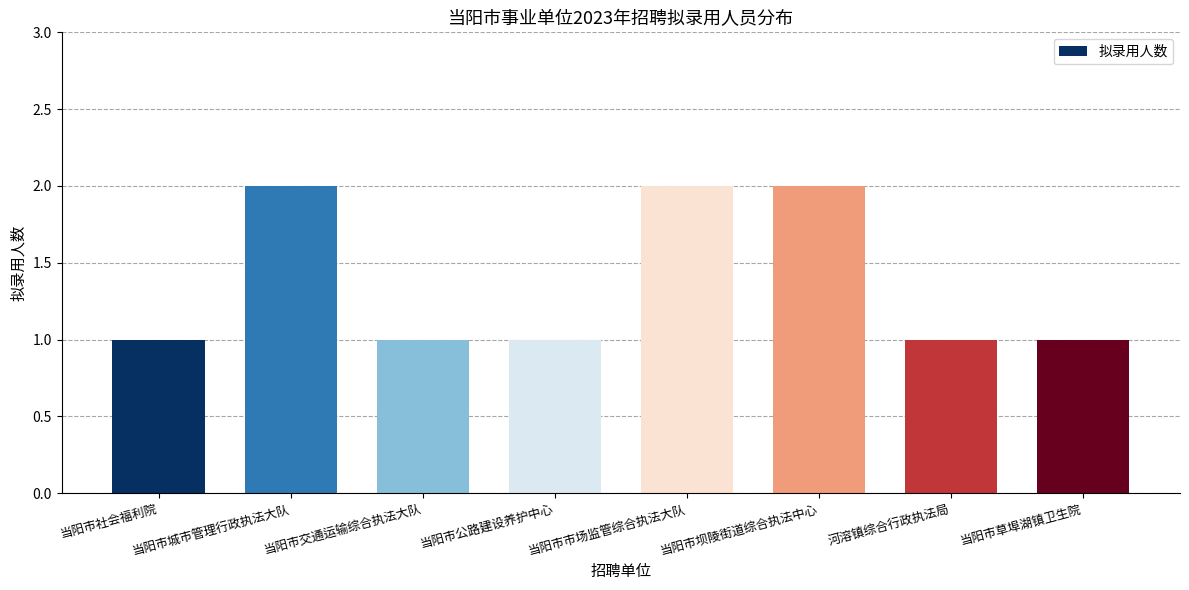

What is the ratio of the value at 当阳市市场监管综合执法大队 to the value at 当阳市社会福利院?

2.0